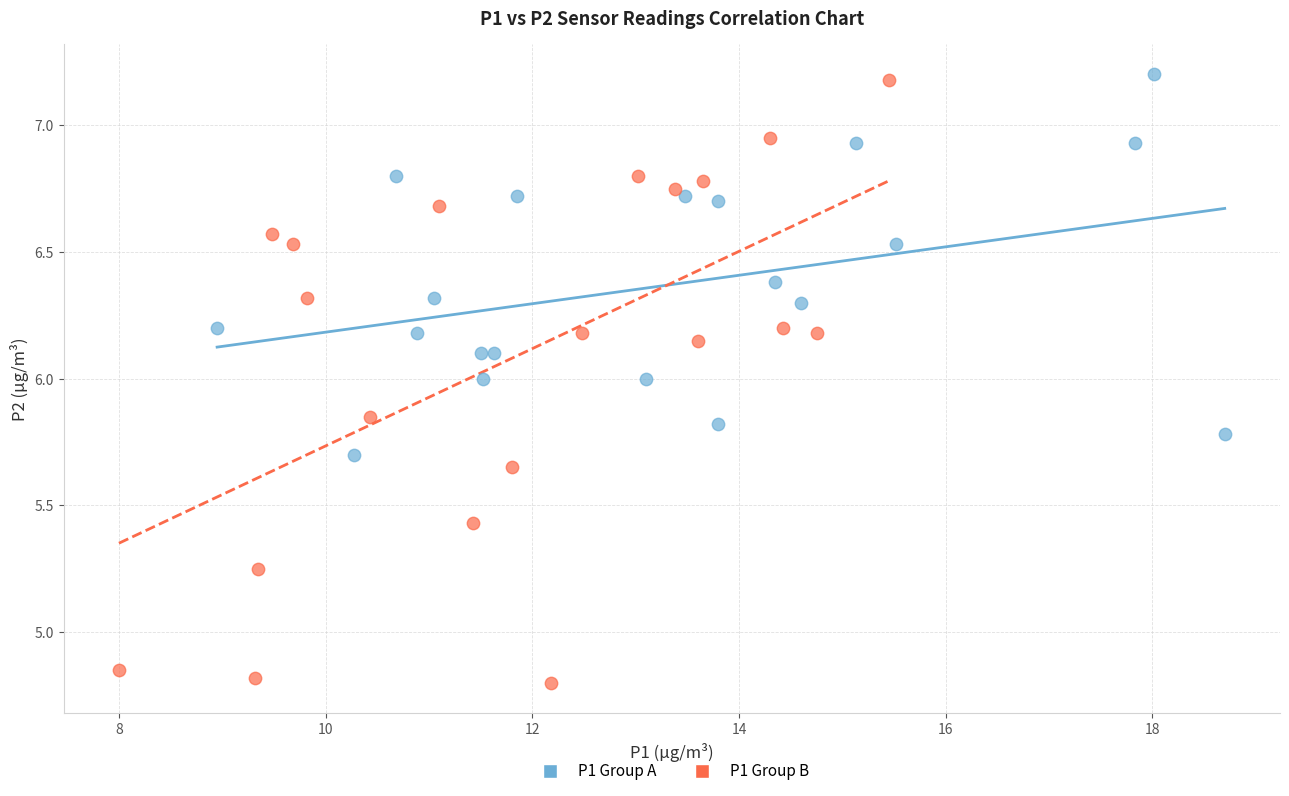

Which series reaches the minimum Y coordinate?

P1 Group B